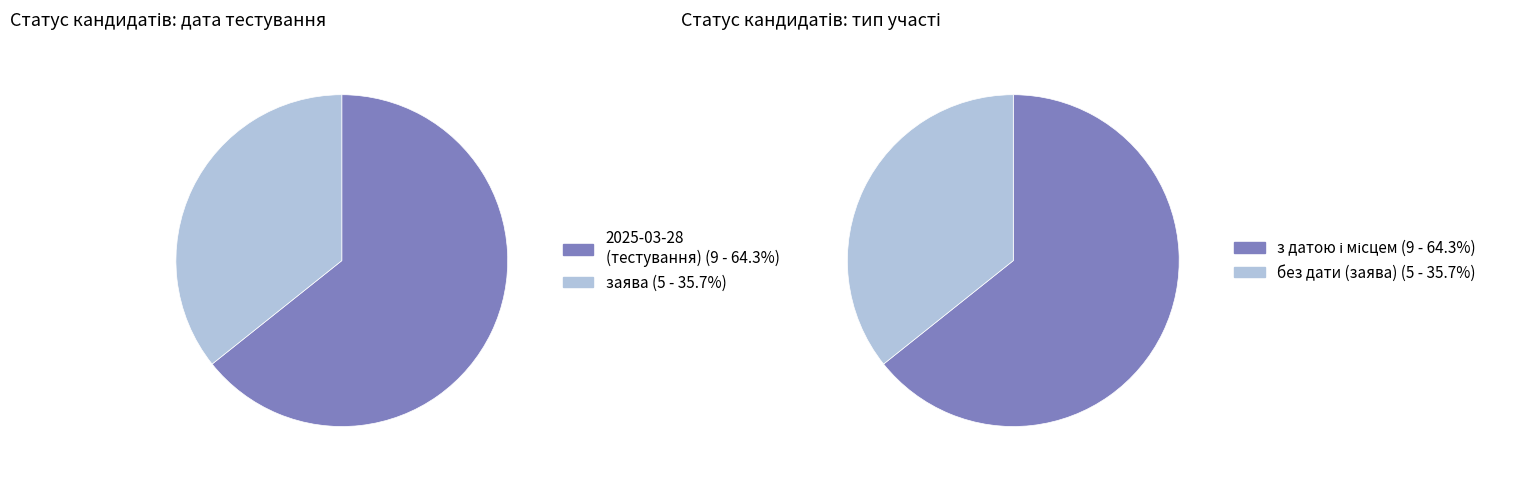

Is there any slice that represents more than half of the pie?

Yes